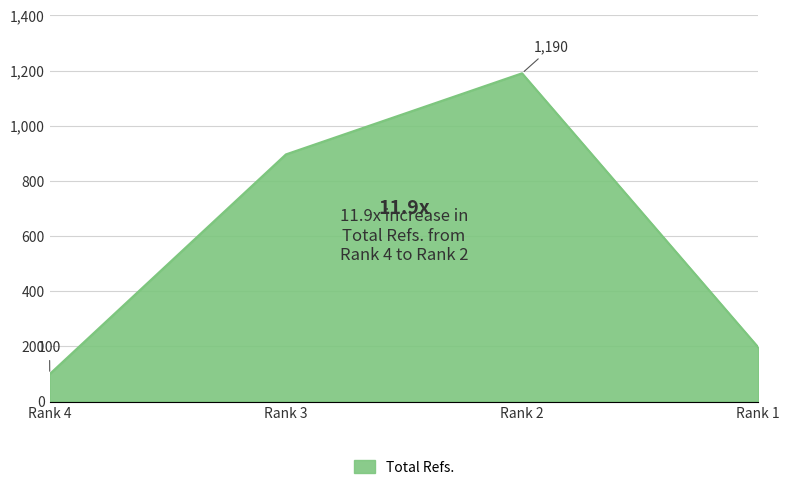

Reading right to left, list all the values displayed in this chart.

Rank 1=197	Rank 2=1190	Rank 3=896	Rank 4=100